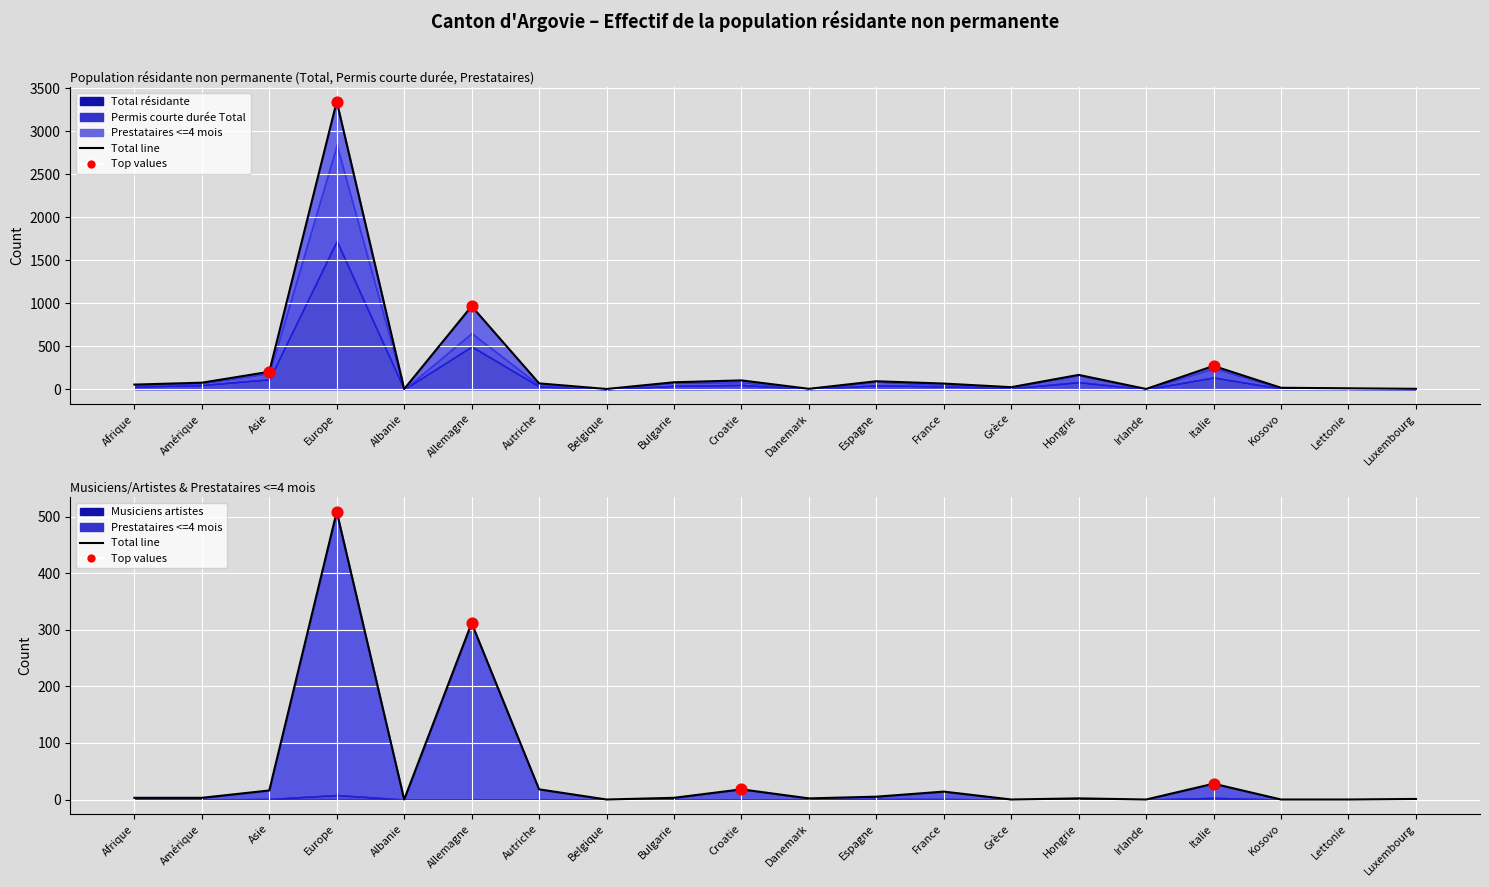

Is the value of Total résidante at France greater than the value of Prestataires <=4 mois at Croatie?

Yes